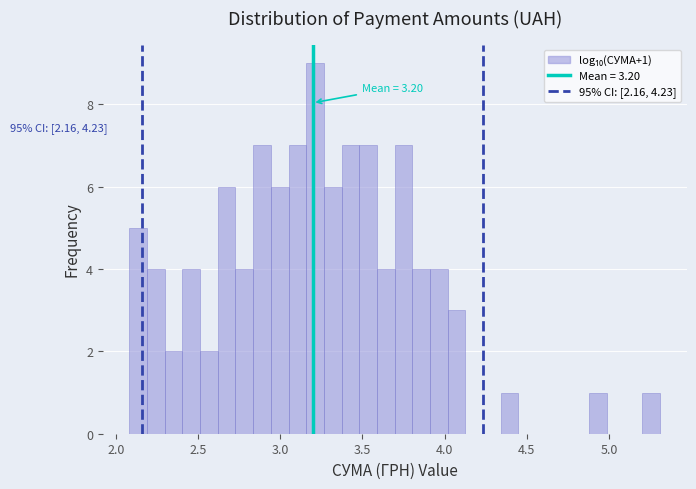

Read against the x-axis, roughly where is the centre of the tallest bar?

3.20